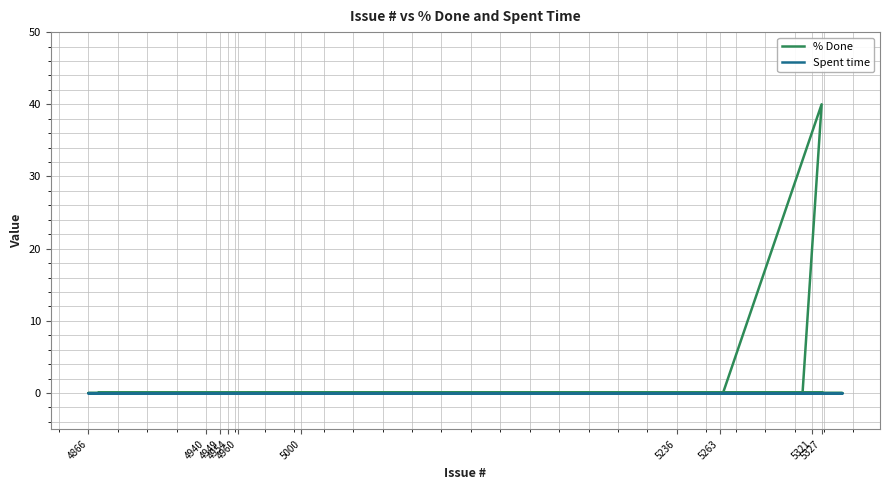

Reading left to right, what are all the values shown in this chart?

% Done: 0	0	0	0	0	0	0	0	0	0	0	0	0	0	0	0	0	0	0	0	0	0	0	0	0	0	0	0	0	0	0	0	40	0	0	0	0	0	0	0
Spent time: 0	0	0	0	0	0	0	0	0	0	0	0	0	0	0	0	0	0	0	0	0	0	0	0	0	0	0	0	0	0	0	0	0	0	0	0	0	0	0	0